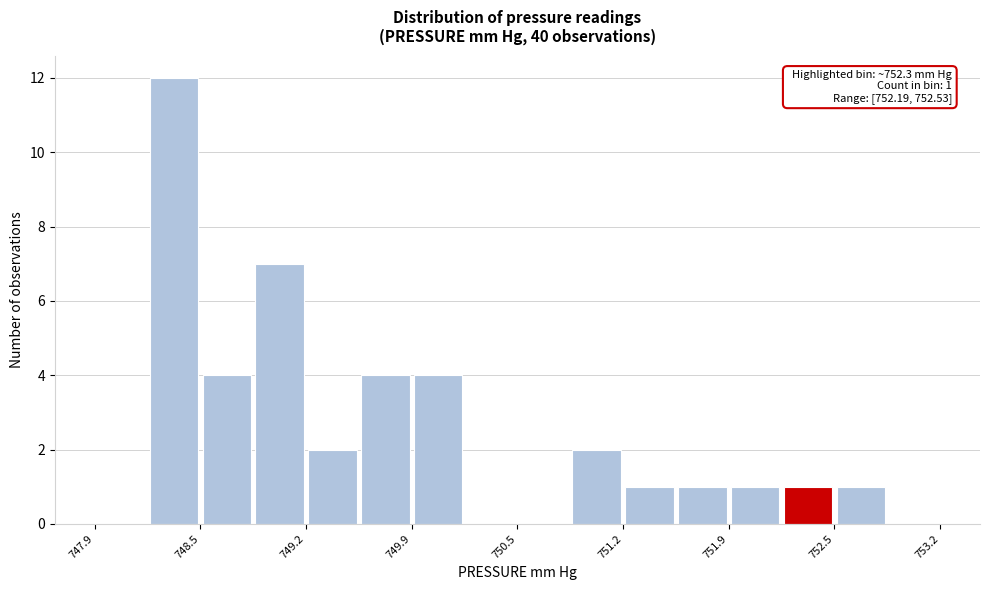

Around what value on the x-axis is the tallest bar? Give the approximate position of its centre, as read against the axis.

748.4